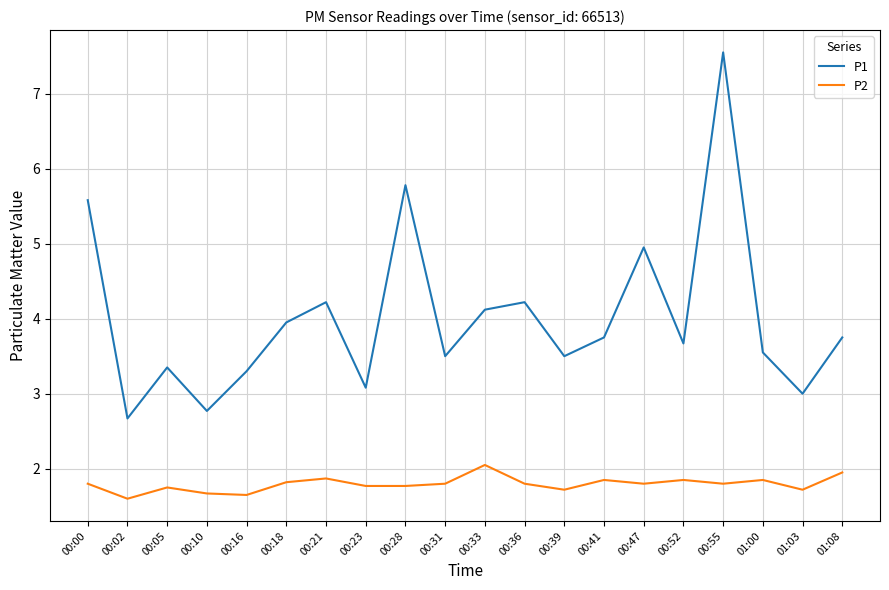

Which series has the largest range (max minus min)?

P1